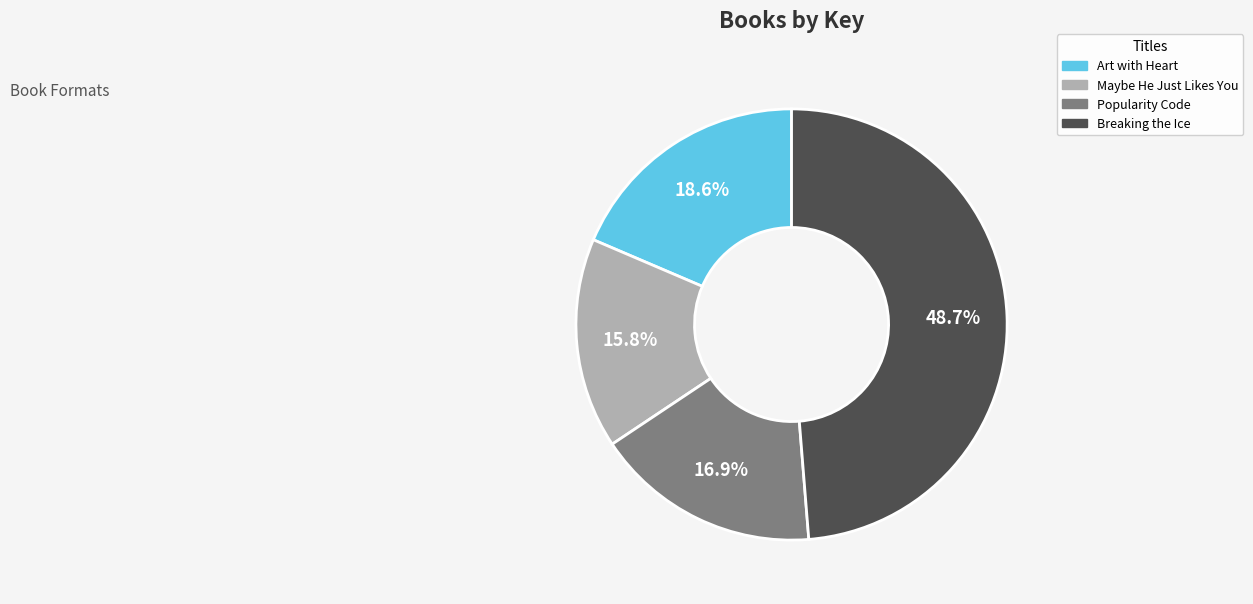

To the nearest percent, what percentage of the pie is Popularity Code?

17%